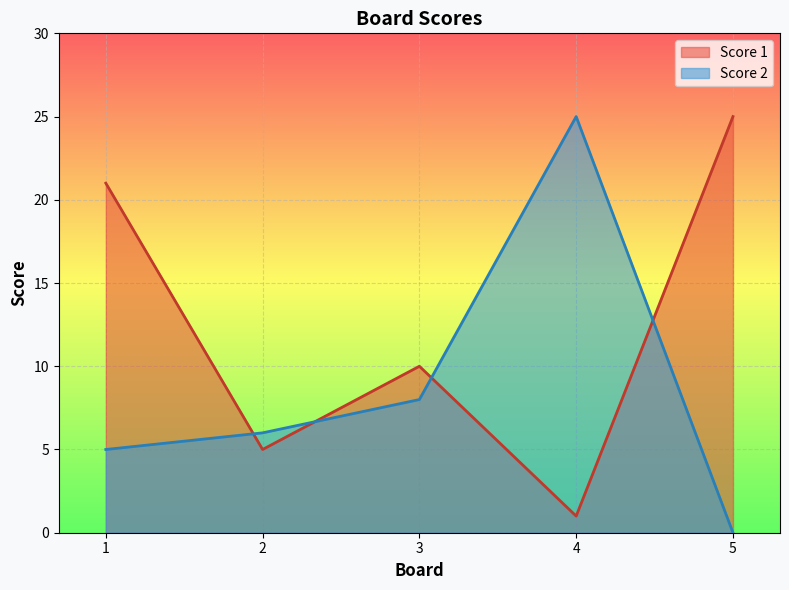

List the labels in order of Score 1 value, smallest first.

4, 2, 3, 1, 5